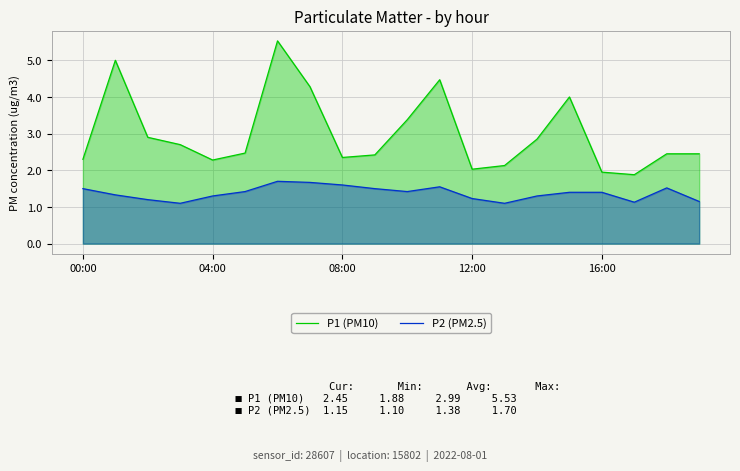

In P2 (PM2.5), how many points are lower than both neighbors (excluding endpoints)?

4